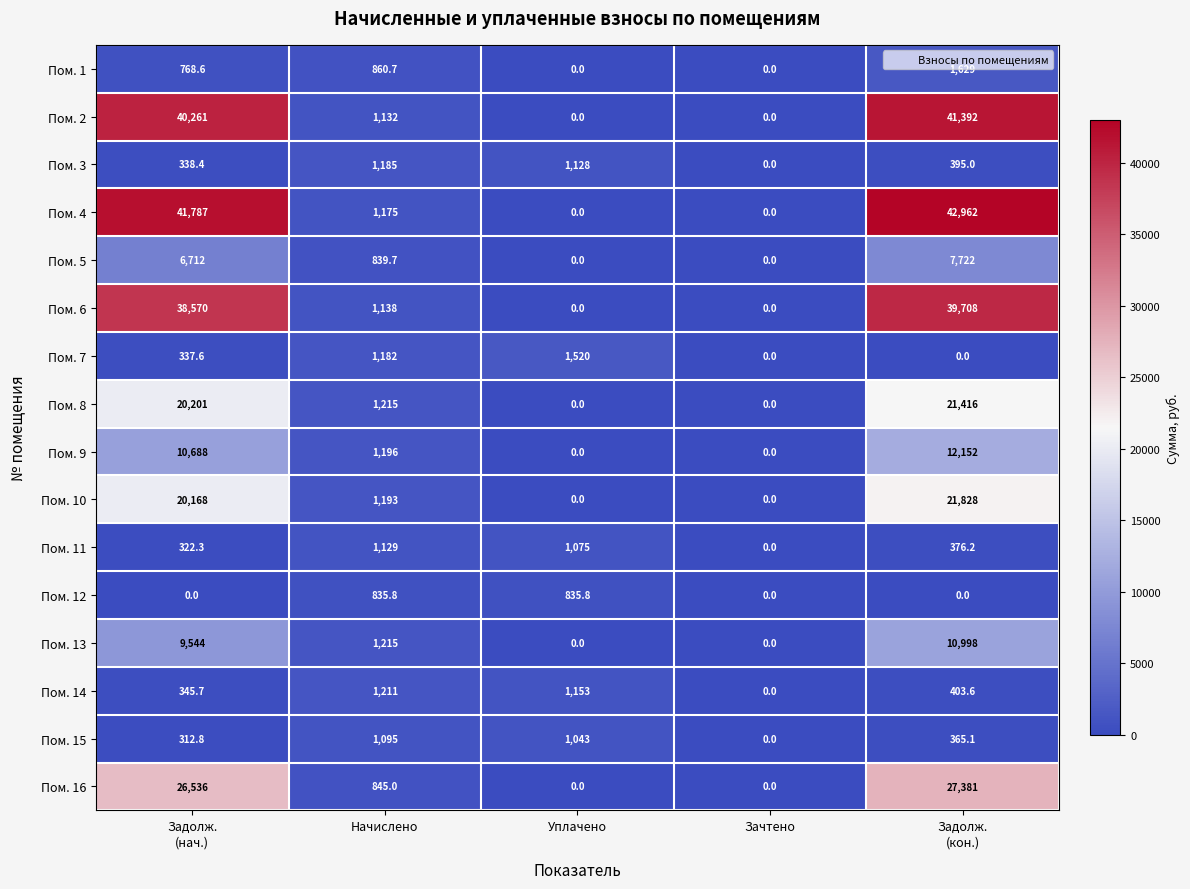

What is the difference between the highest and lowest values at Начислено?

379.2